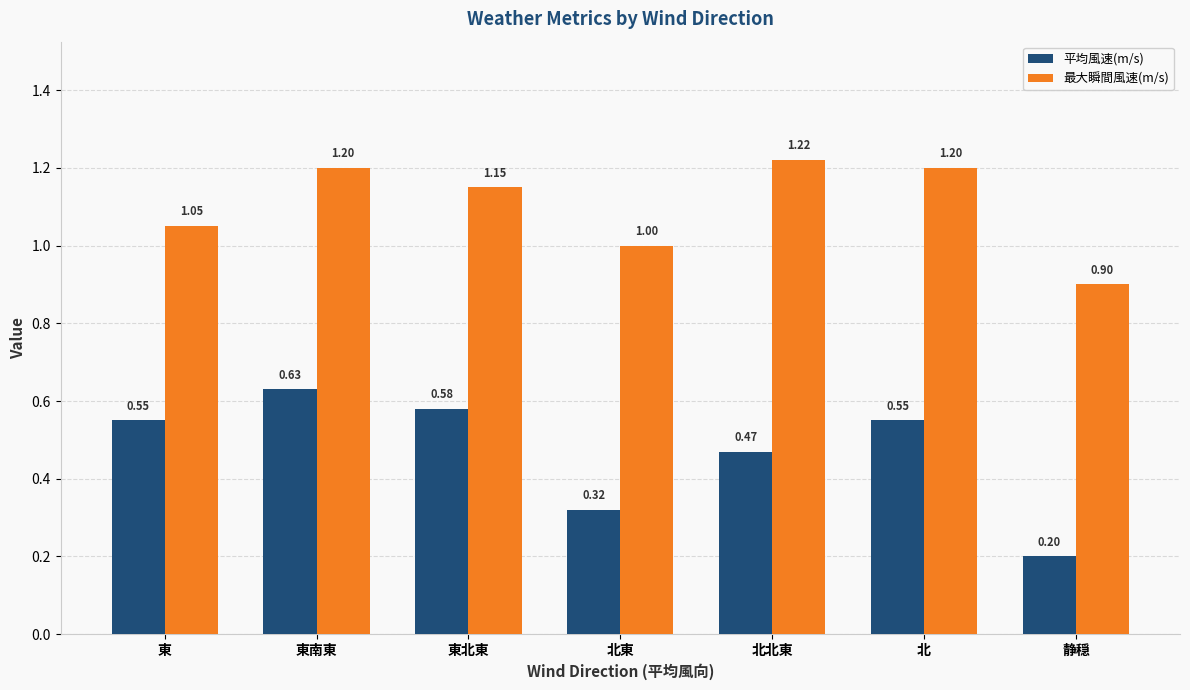

The value of 最大瞬間風速(m/s) at 東 is 0.3. True or false?

False